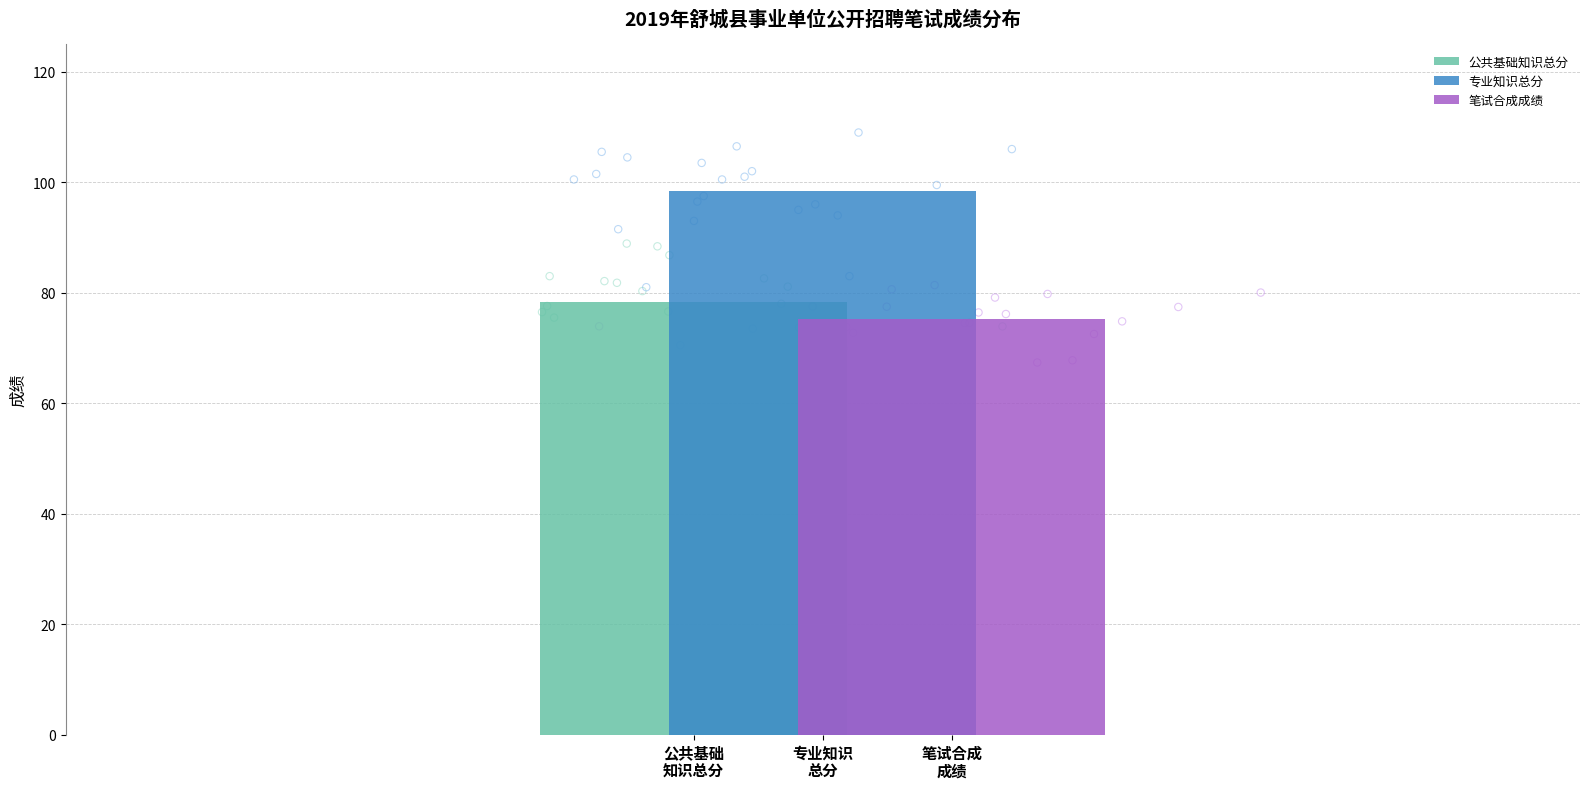

Is the value of 专业知识总分 at 201906063323 greater than the value of 公共基础知识总分 at 201906063410?

Yes